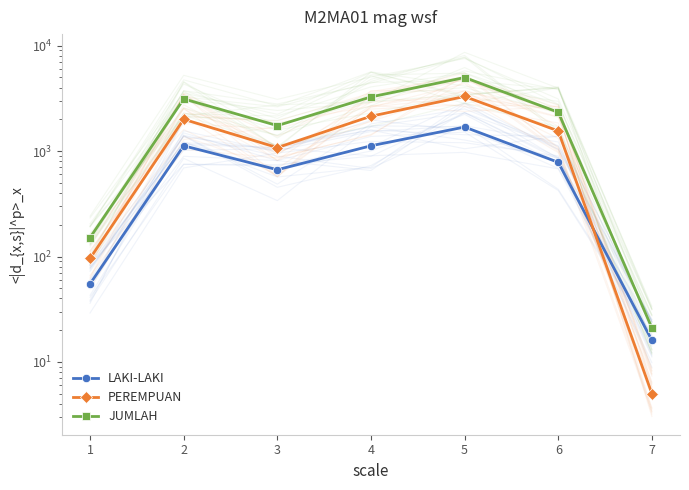

What value does the JUMLAH series have at 2?

3123